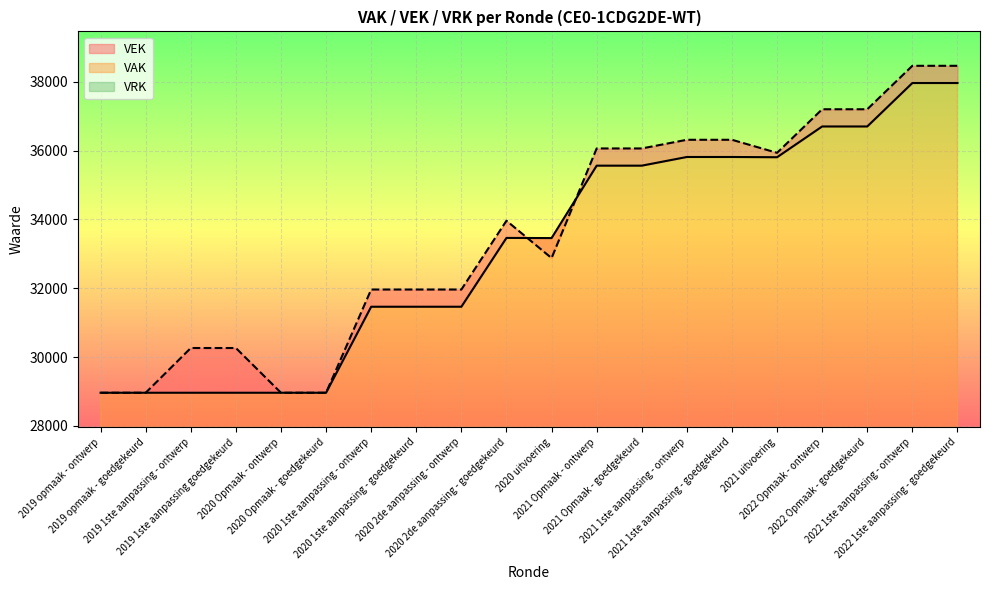

What is the maximum value for VEK?

38464